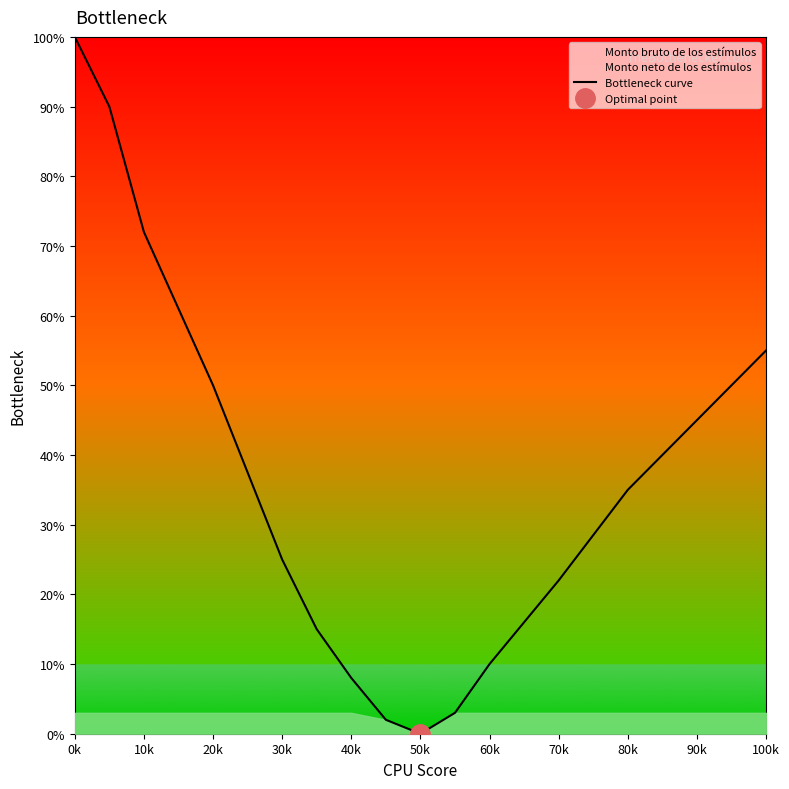

The chart shows a value of 100 at 0k. True or false?

True